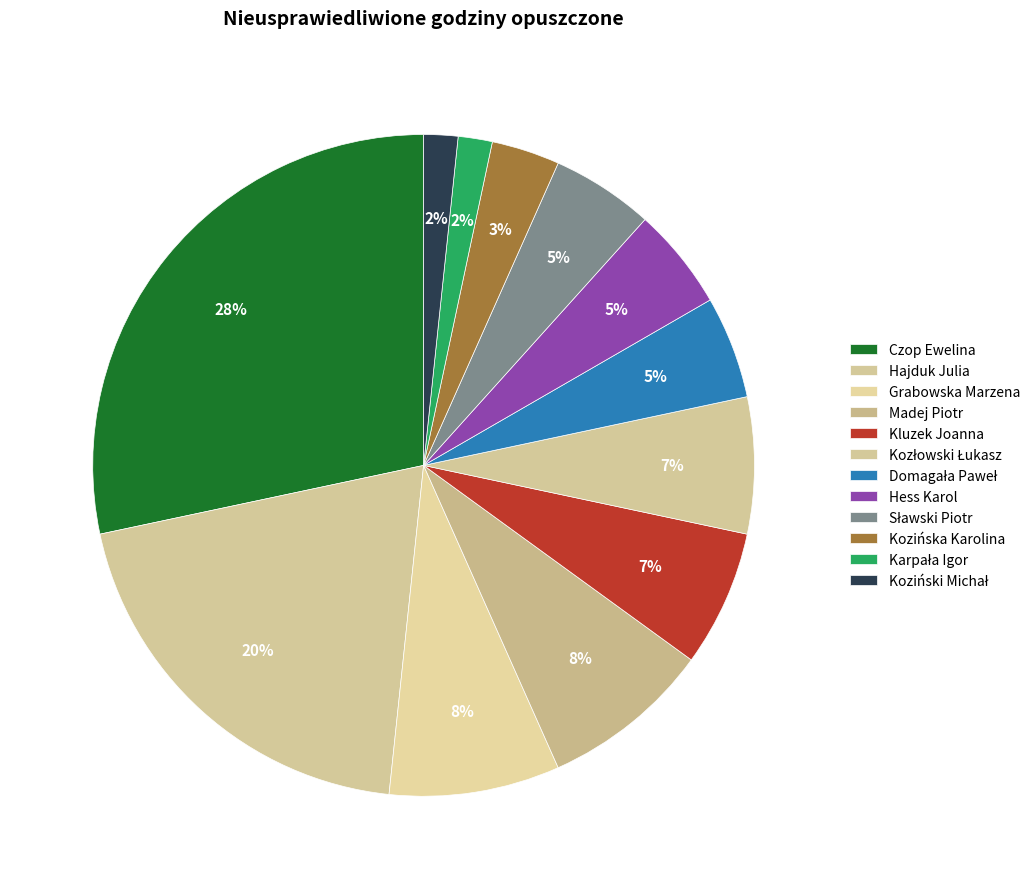

How many slices are in this pie chart?

12